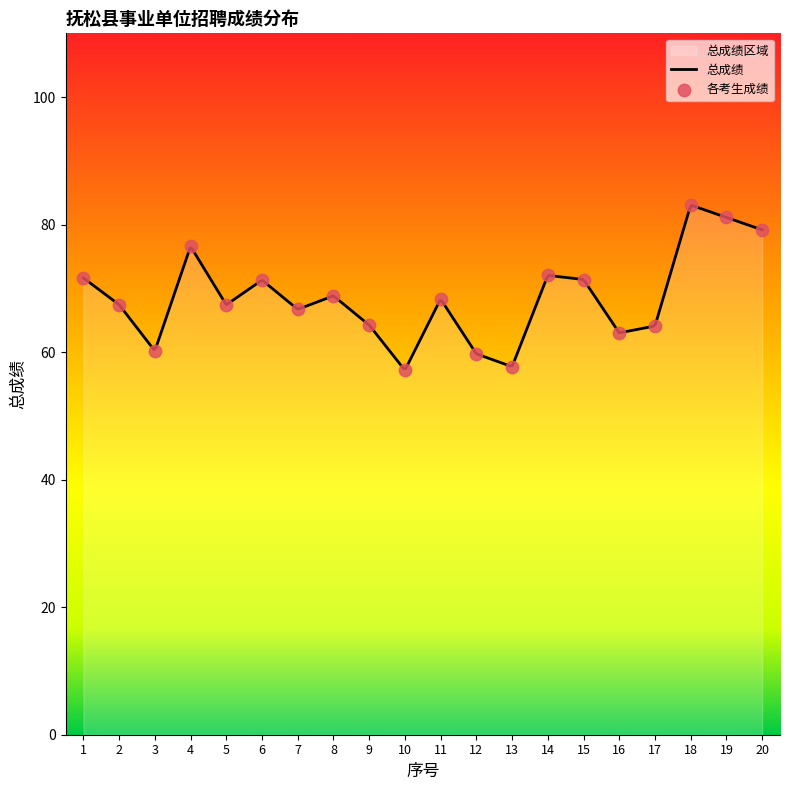

Approximately how many times larger is the value at 6 compared to 20?

0.9